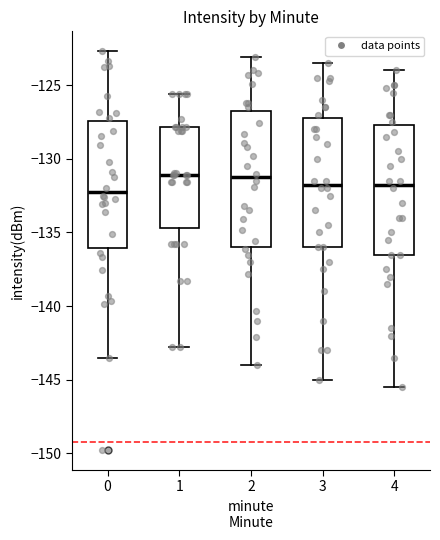

Reading left to right, transcribe this box plot: for each box, give where its median line is, the range the box spans, and where its two whiskers end, as read against the y-axis. The values are not printed on the chart, so give them approximately, as read against the axis.

0: median -132.5, box -136.0 to -127.5, whiskers -143.5 to -122.5
1: median -131.0, box -134.5 to -128.0, whiskers -143.0 to -125.5
2: median -131.0, box -136.0 to -127.0, whiskers -144.0 to -123.0
3: median -131.5, box -136.0 to -127.0, whiskers -145.0 to -123.5
4: median -131.5, box -136.5 to -127.5, whiskers -145.5 to -124.0